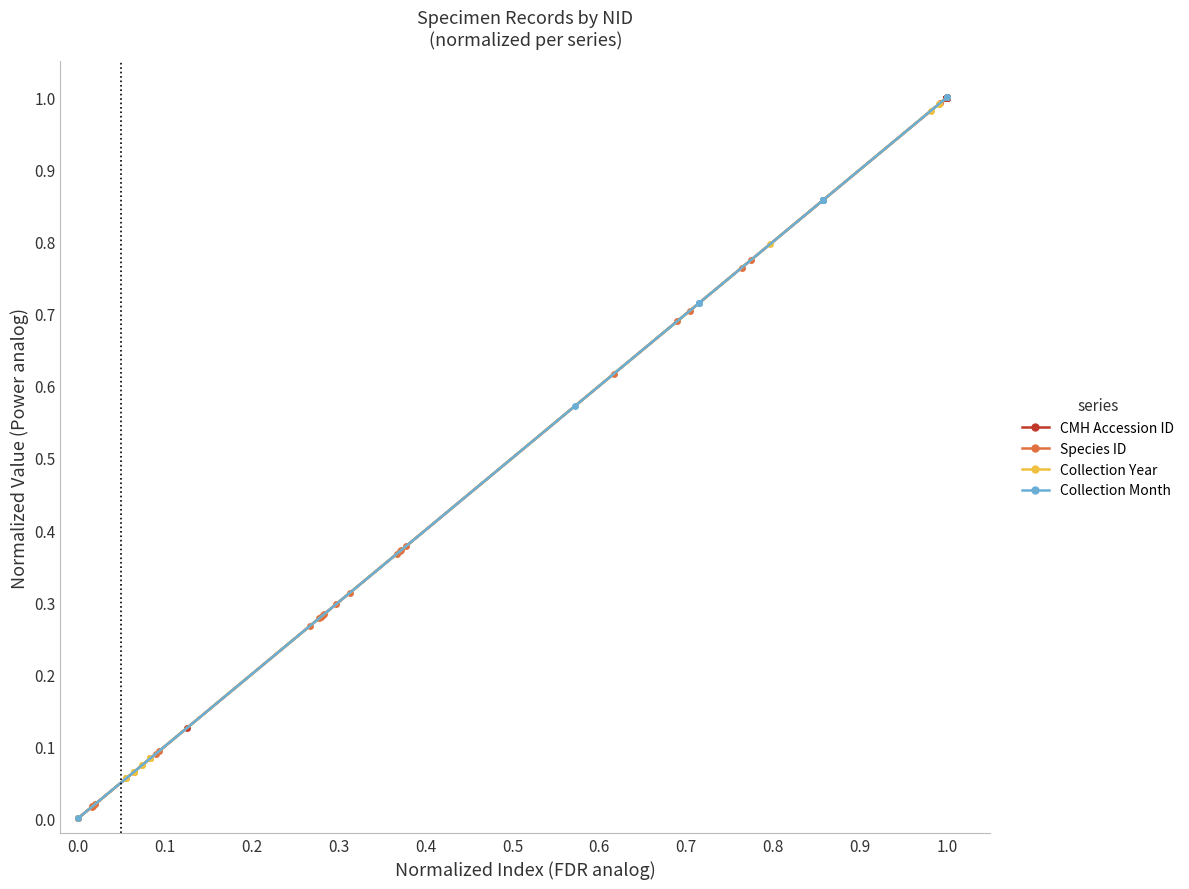

Count the Collection Month values in the range 0 to 1.

25